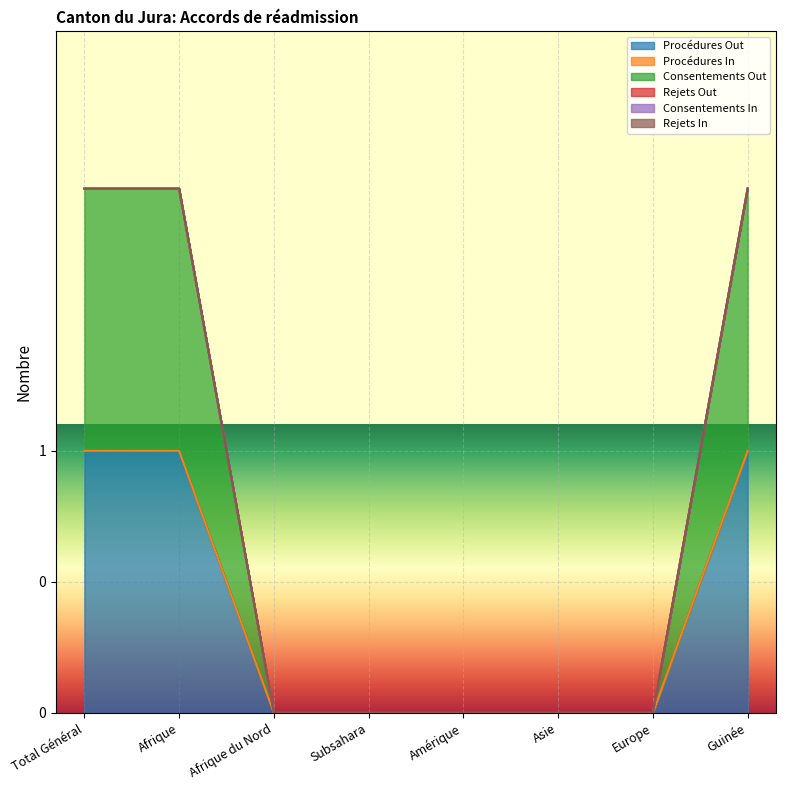

Reading right to left, extract all data points from this chart.

Procédures Out: Guinée=1	Europe=0	Asie=0	Amérique=0	Subsahara=0	Afrique du Nord=0	Afrique=1	Total Général=1
Procédures In: Guinée=0	Europe=0	Asie=0	Amérique=0	Subsahara=0	Afrique du Nord=0	Afrique=0	Total Général=0
Consentements Out: Guinée=1	Europe=0	Asie=0	Amérique=0	Subsahara=0	Afrique du Nord=0	Afrique=1	Total Général=1
Rejets Out: Guinée=0	Europe=0	Asie=0	Amérique=0	Subsahara=0	Afrique du Nord=0	Afrique=0	Total Général=0
Consentements In: Guinée=0	Europe=0	Asie=0	Amérique=0	Subsahara=0	Afrique du Nord=0	Afrique=0	Total Général=0
Rejets In: Guinée=0	Europe=0	Asie=0	Amérique=0	Subsahara=0	Afrique du Nord=0	Afrique=0	Total Général=0